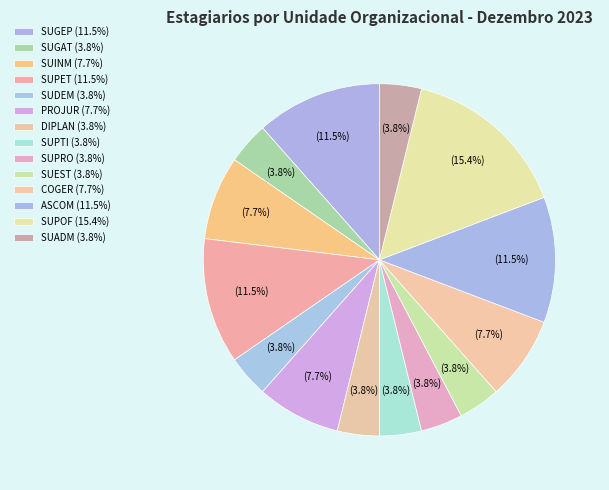

To the nearest percent, what portion does SUGEP represent?

12%